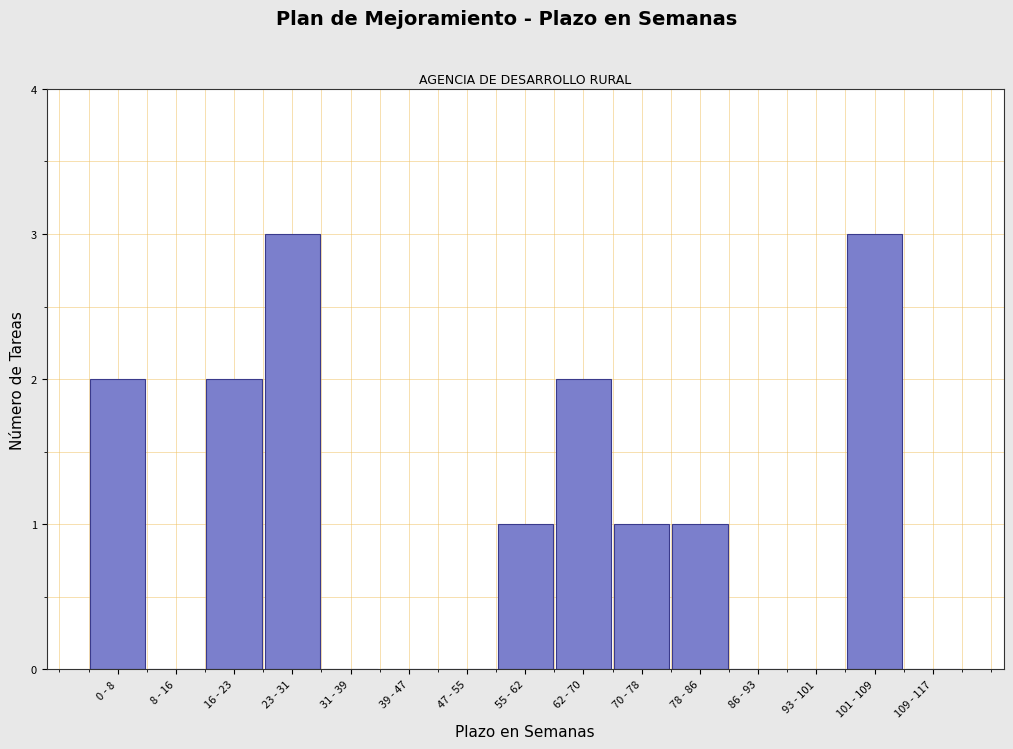

Reading left to right, transcribe all the data shown in this chart.

0 - 8=2	8 - 16=0	16 - 23=2	23 - 31=3	31 - 39=0	39 - 47=0	47 - 55=0	55 - 62=1	62 - 70=2	70 - 78=1	78 - 86=1	86 - 93=0	93 - 101=0	101 - 109=3	109 - 117=0